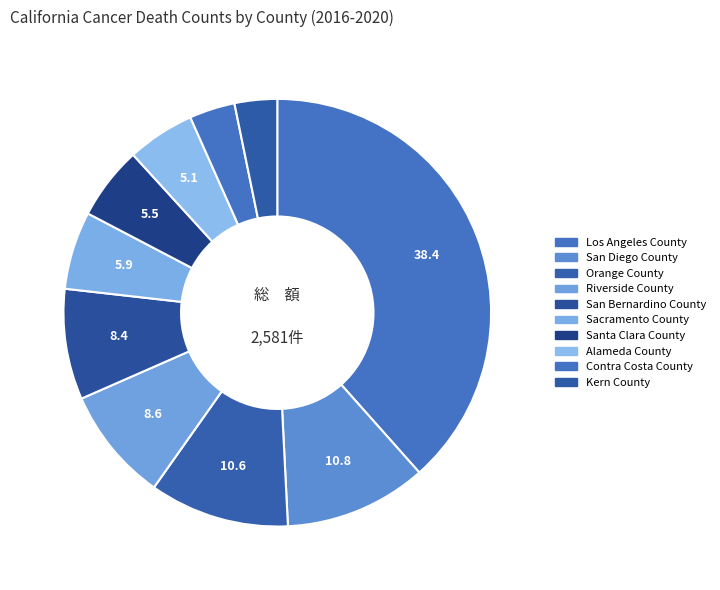

Does Sacramento County account for over 50% of the chart?

No